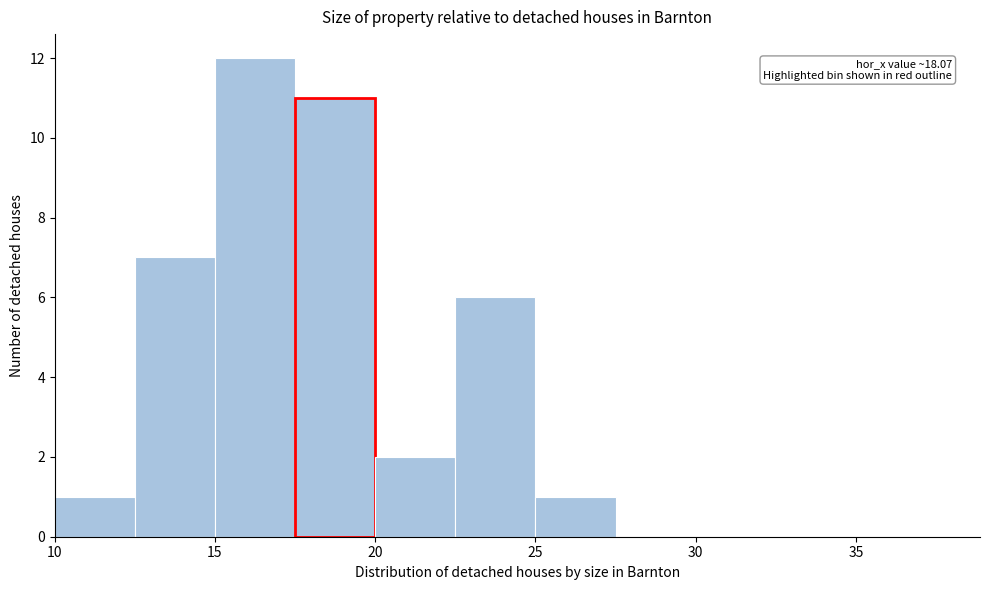

Which range on the x-axis has the tallest bar?

15.0 to 17.5